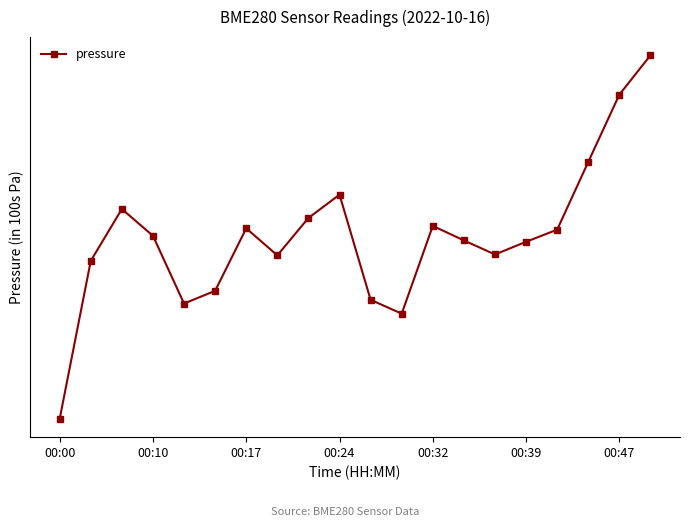

What is the difference between the maximum and minimum values?

0.2